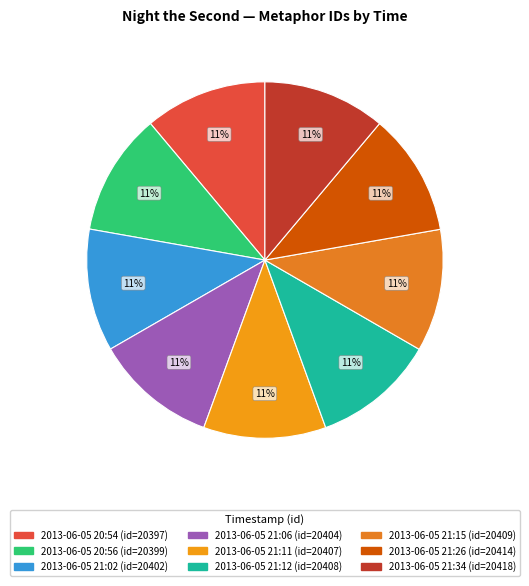

Count the number of slices in the pie.

9